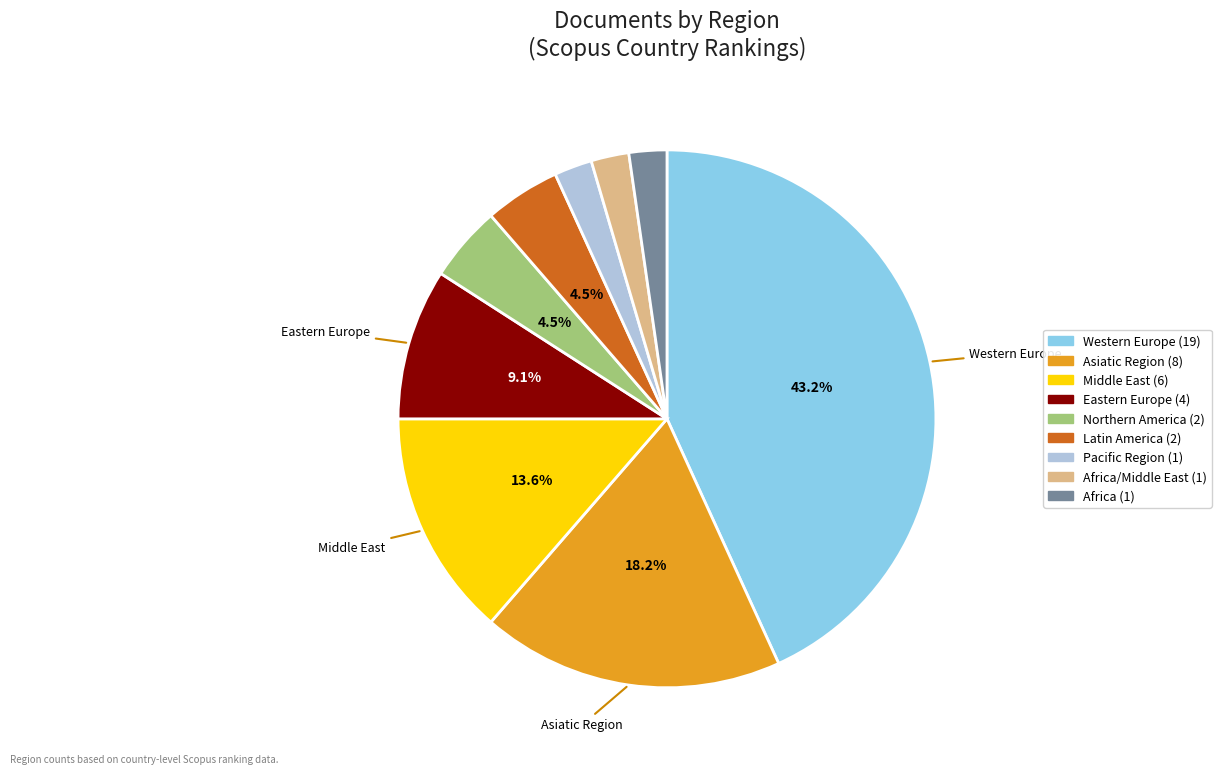

How many slices are in this pie chart?

9